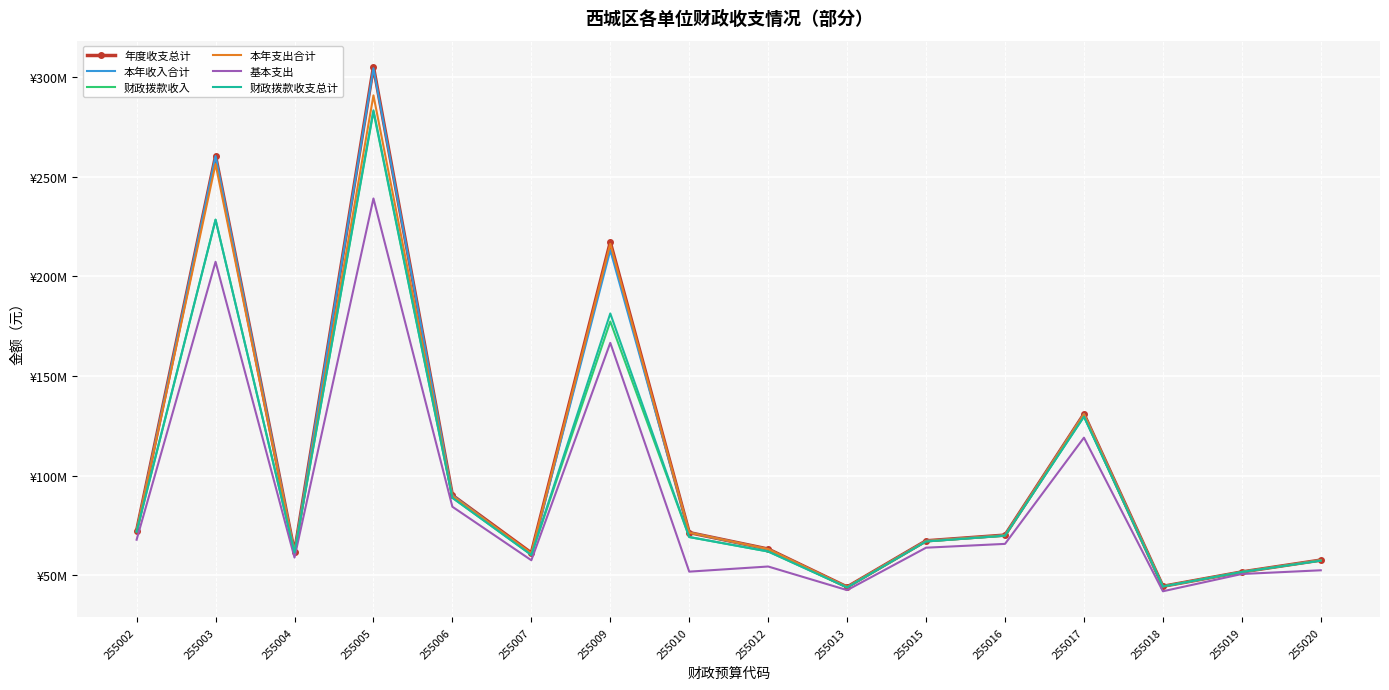

At which category does 财政拨款收支总计 reach its first local valley?

255004